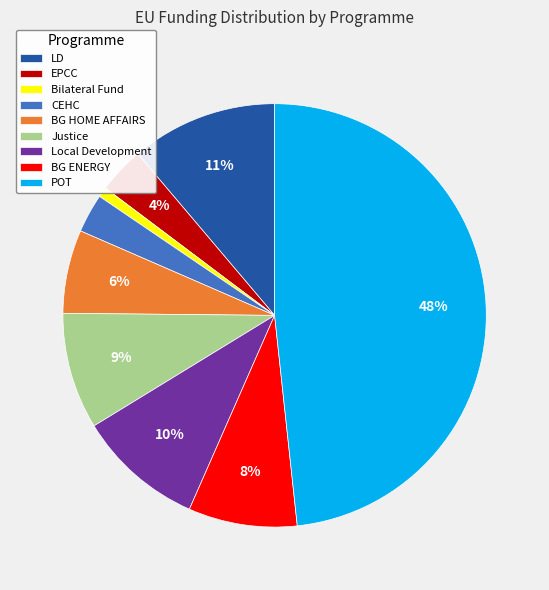

Does any single category account for the majority?

No